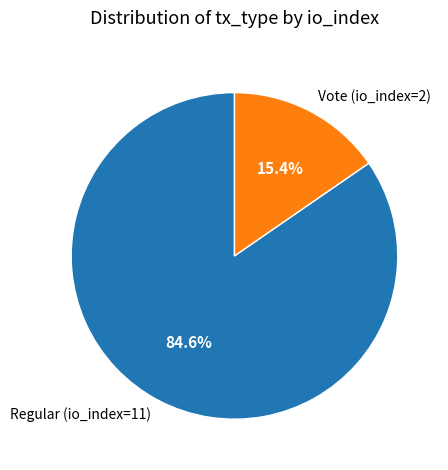

The Vote (io_index=2) slice represents 15% of the pie. True or false?

True